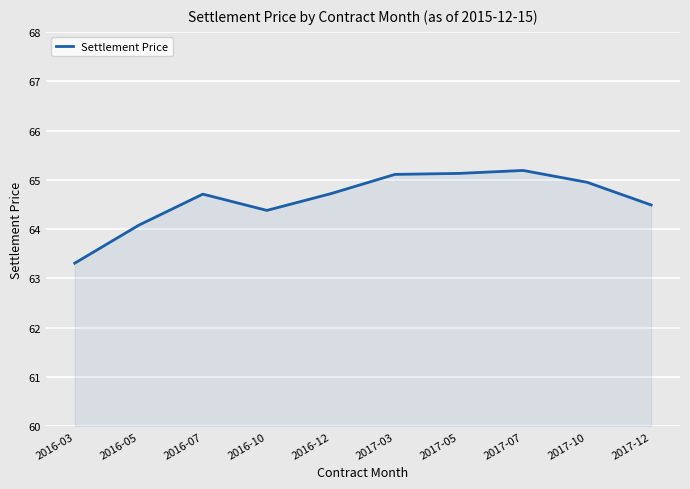

What position from the right is 2017-10?

2